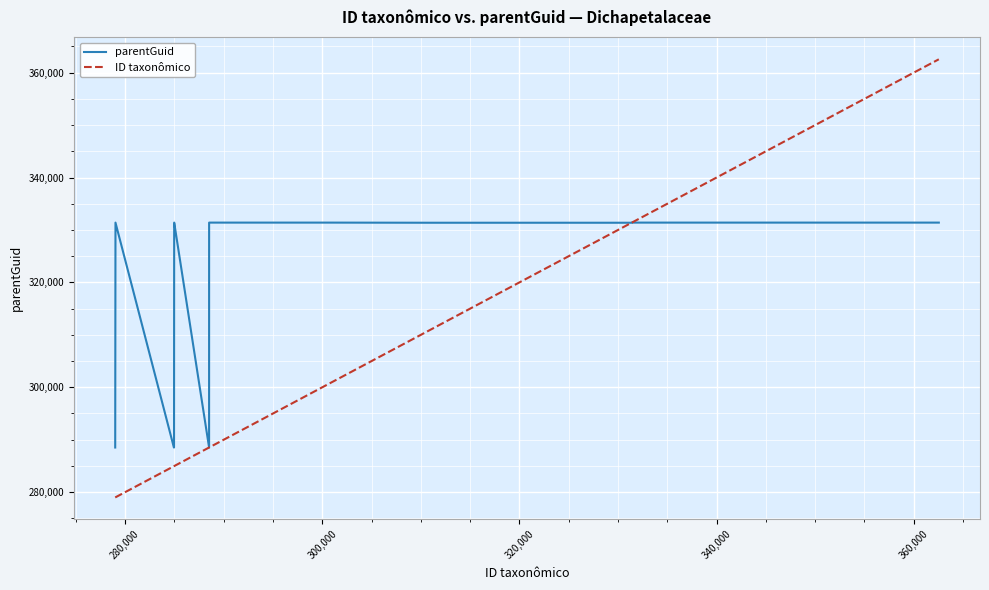

Which series has the largest total across all categories?

parentGuid